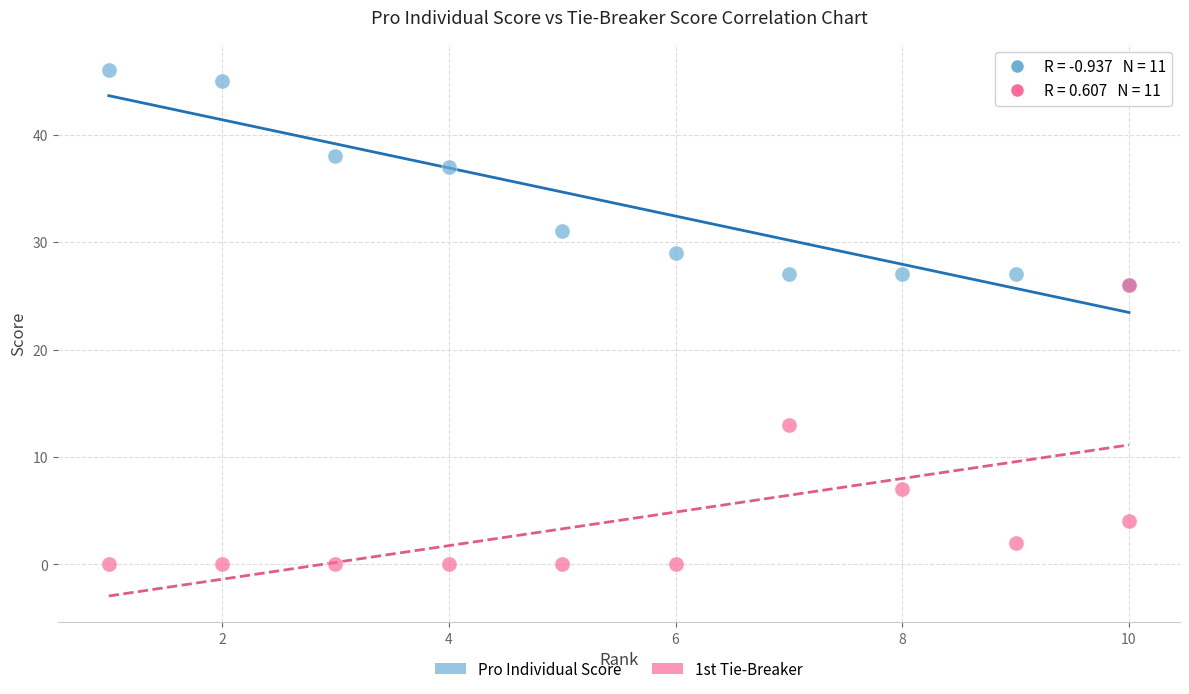

Which series contains the lowest Y value?

1st Tie-Breaker